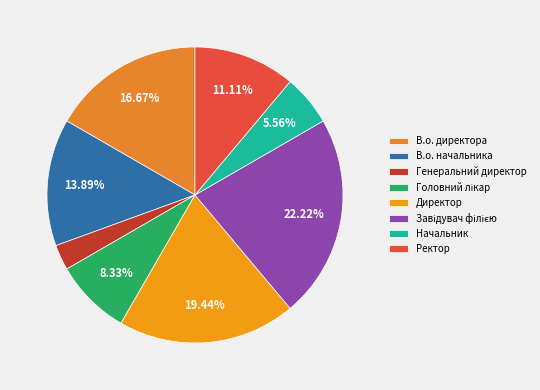

Which slice is the smallest?

Генеральний директор